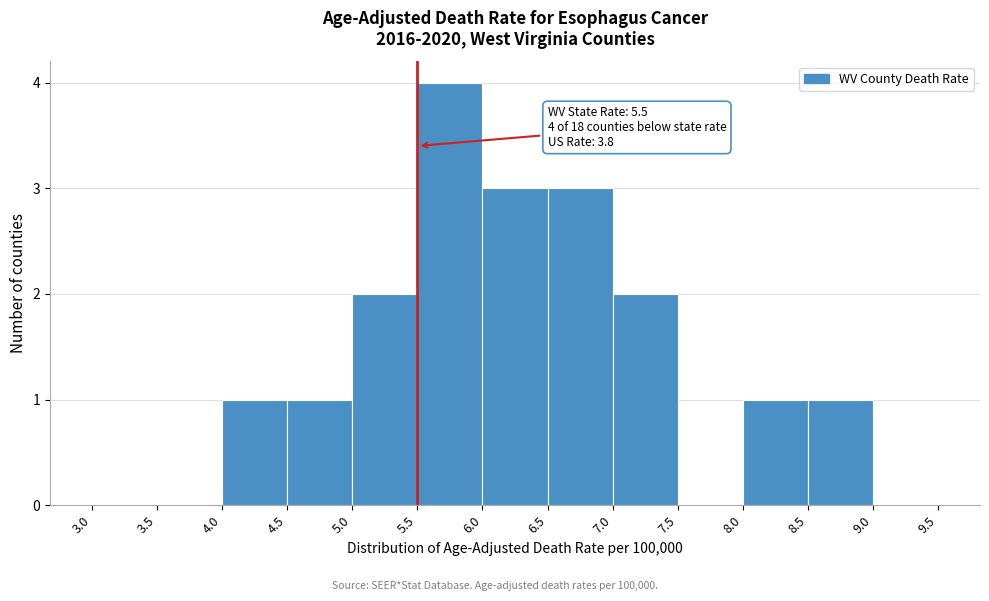

Which range on the x-axis has the tallest bar?

5.5 to 6.0